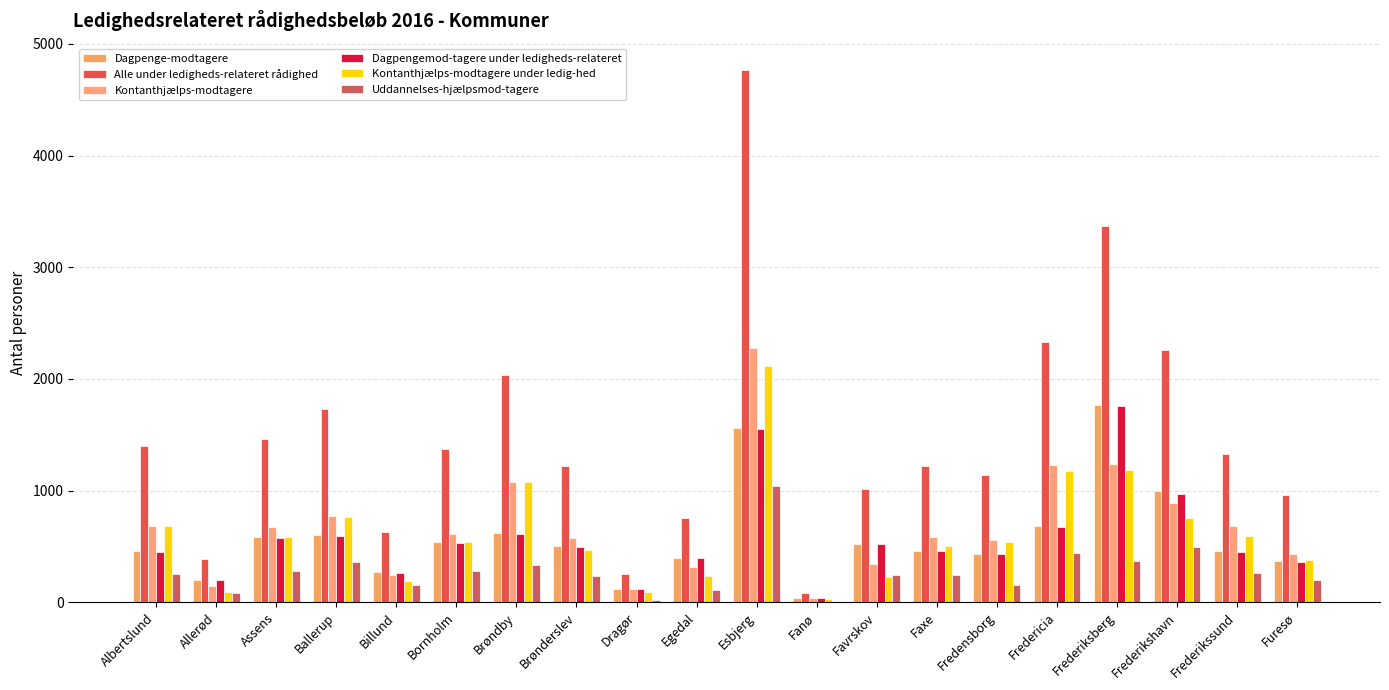

Which series has the largest total across all categories?

Alle under ledigheds-relateret rådighed